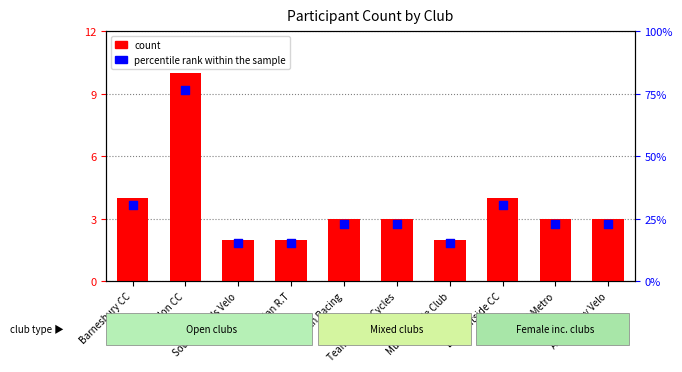

What are all the series names shown in the legend?

count, percentile rank within the sample